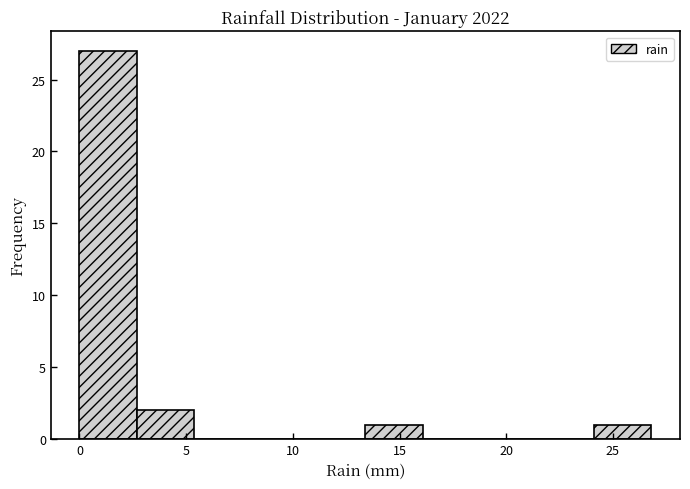

Which range on the x-axis has the tallest bar?

0.0 to 2.5